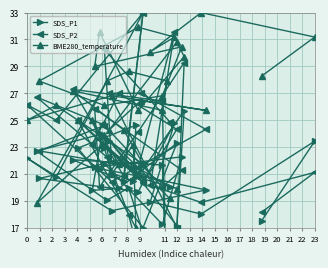

Where is the first local minimum for SDS_P2?

2